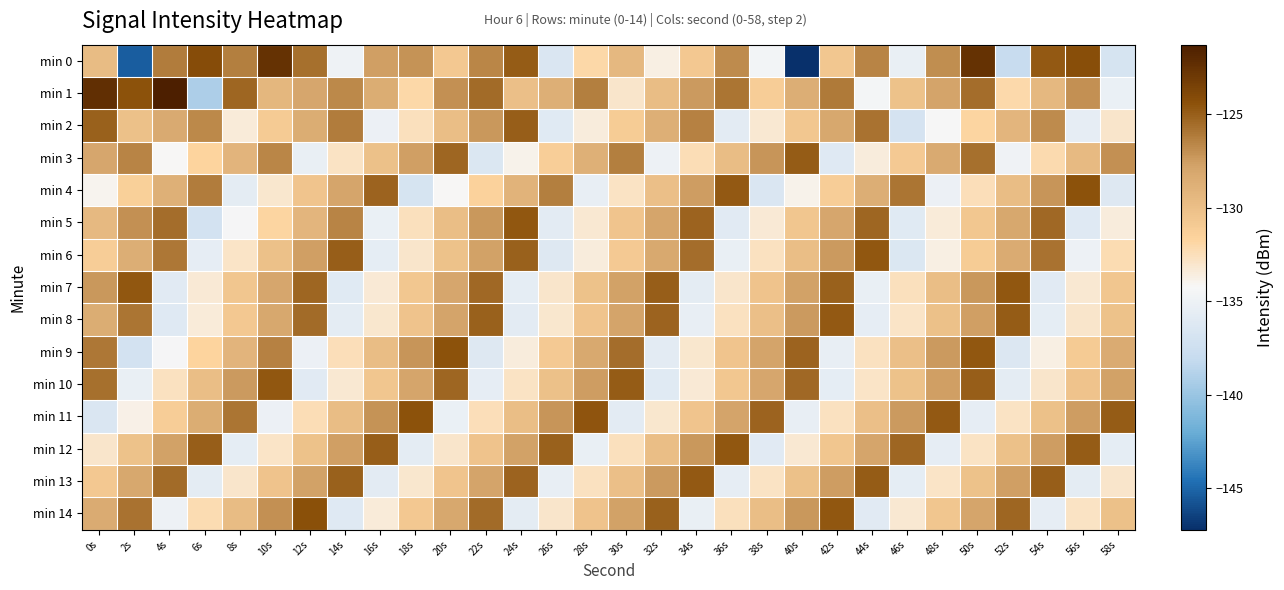

List the series in order of their peak value, highest first.

min 1, min 0, min 14, min 4, min 9, min 11, min 5, min 6, min 7, min 10, min 12, min 8, min 13, min 3, min 2